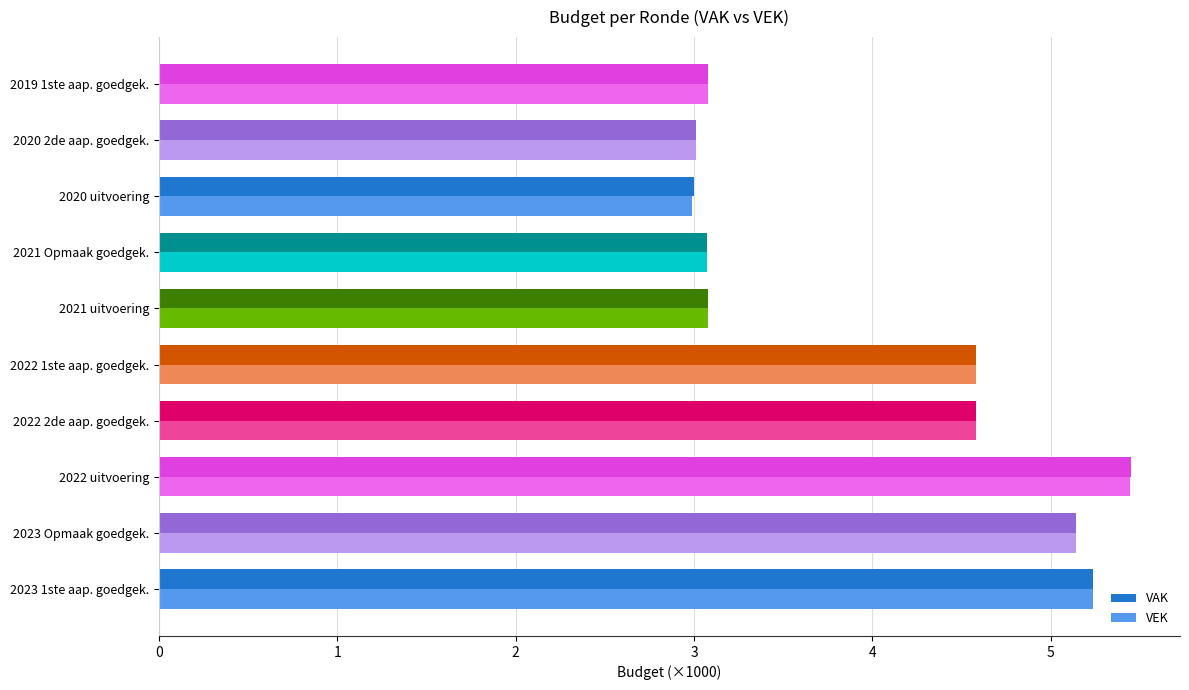

What is the difference between the VEK values at 2023 Opmaak goedgek. and 2022 2de aap. goedgek.?

0.6